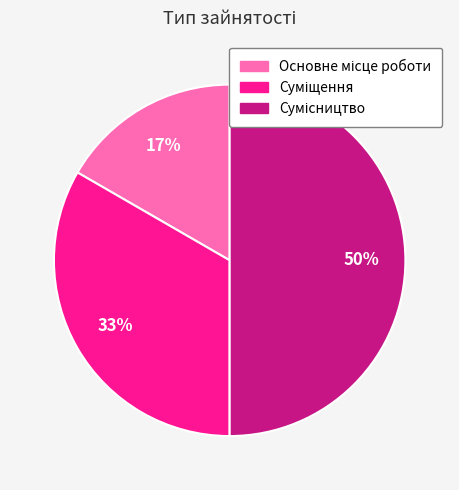

Count the number of slices in the pie.

3